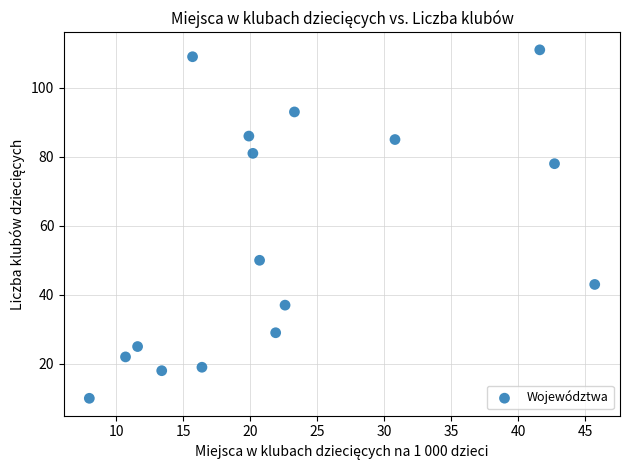

What is the range of Y values (max minus min)?

101